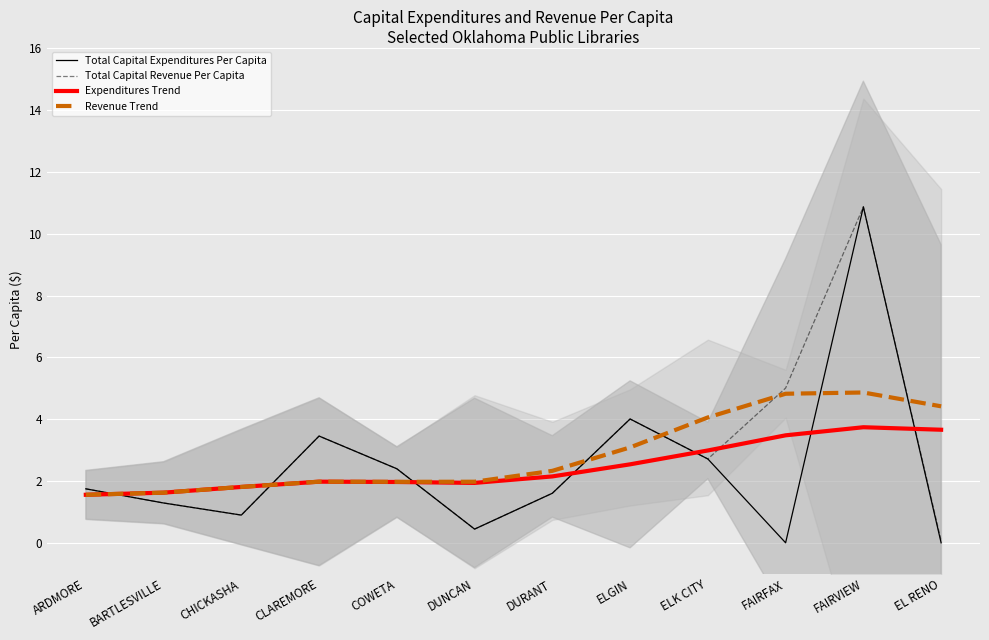

True or false: Total Capital Expenditures Per Capita has a value of 0.4 at DURANT.

False